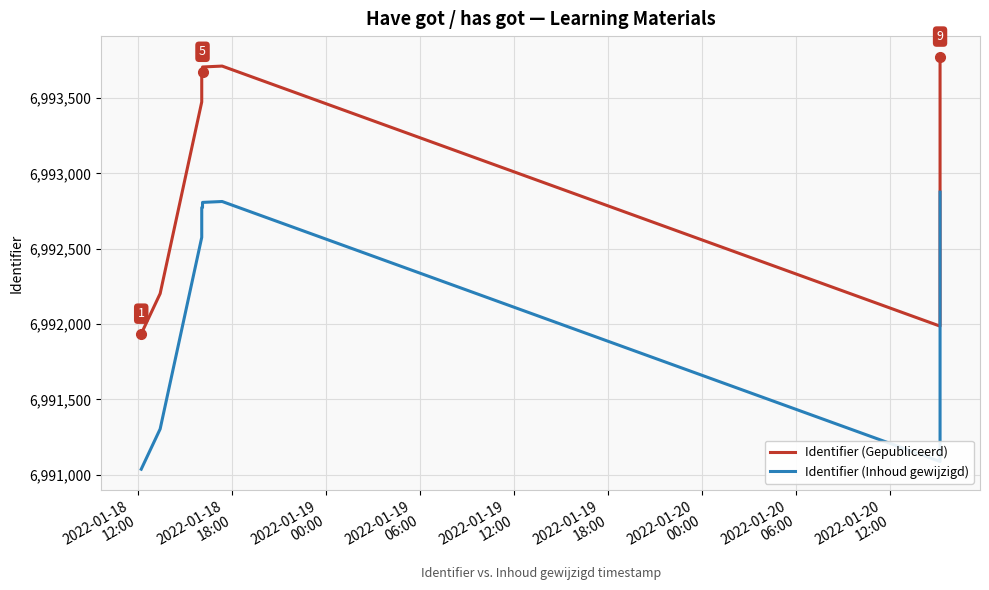

What is the spread (max minus min) of values at 2022-01-19
06:00?

898.7